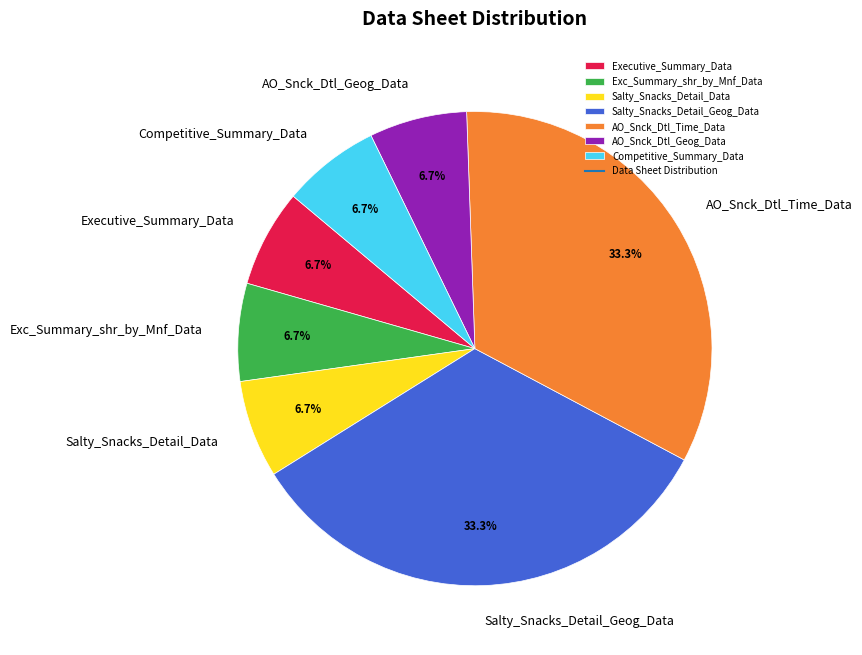

Between Salty_Snacks_Detail_Data and AO_Snck_Dtl_Time_Data, which is larger?

AO_Snck_Dtl_Time_Data